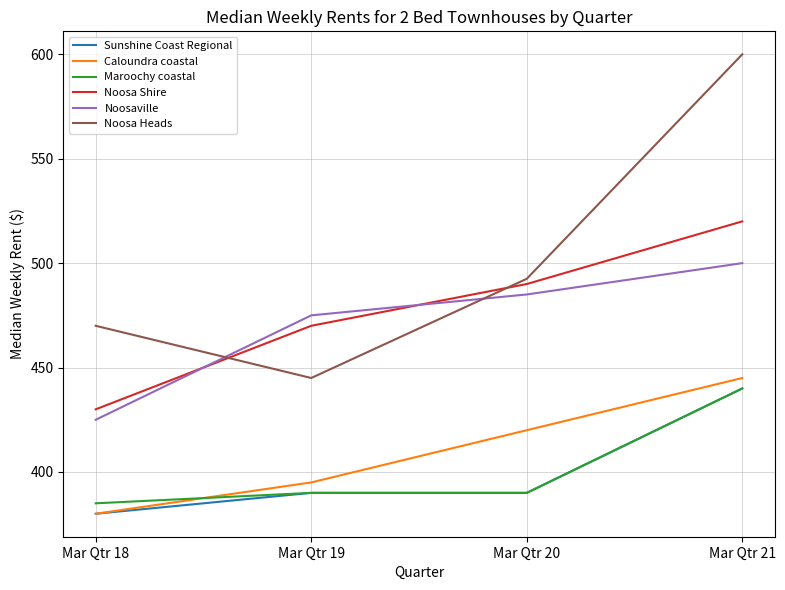

The value of Sunshine Coast Regional at Mar Qtr 21 is 440.0. True or false?

True